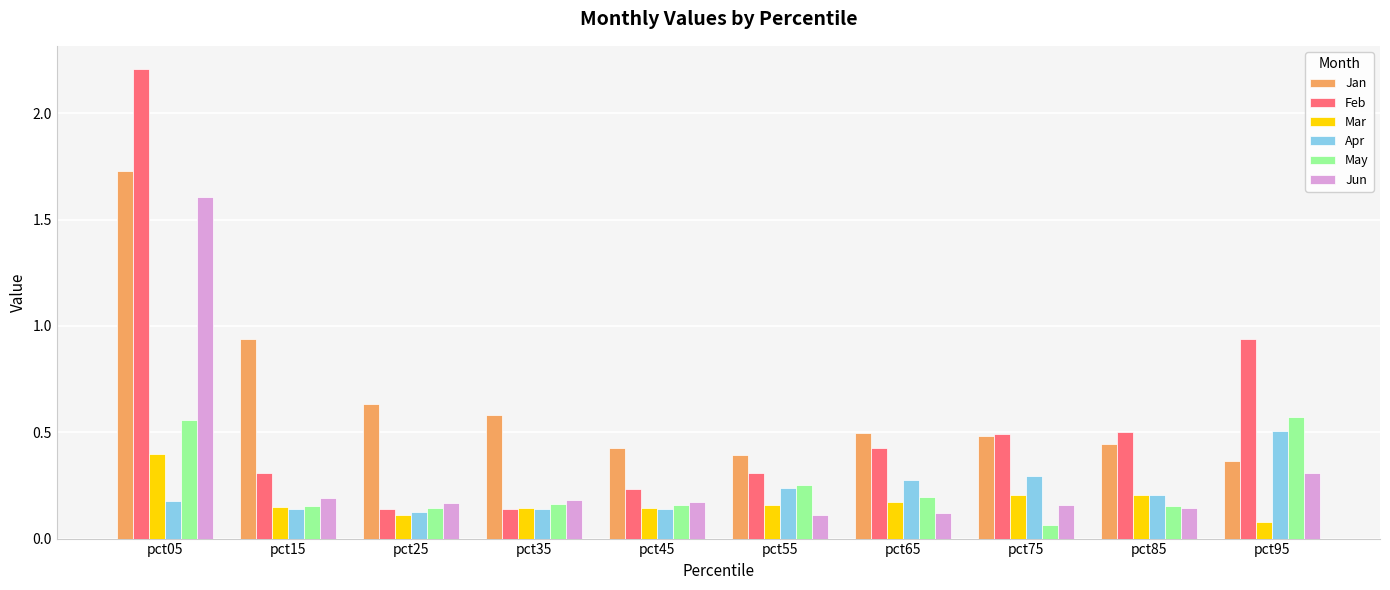

What is the sum of all May values?

2.4